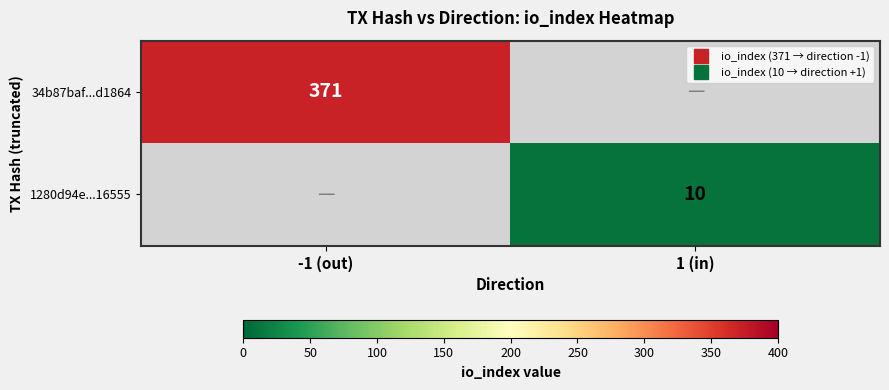

True or false: 34b87baf...d1864 has a value of 569.6 at -1 (out).

False